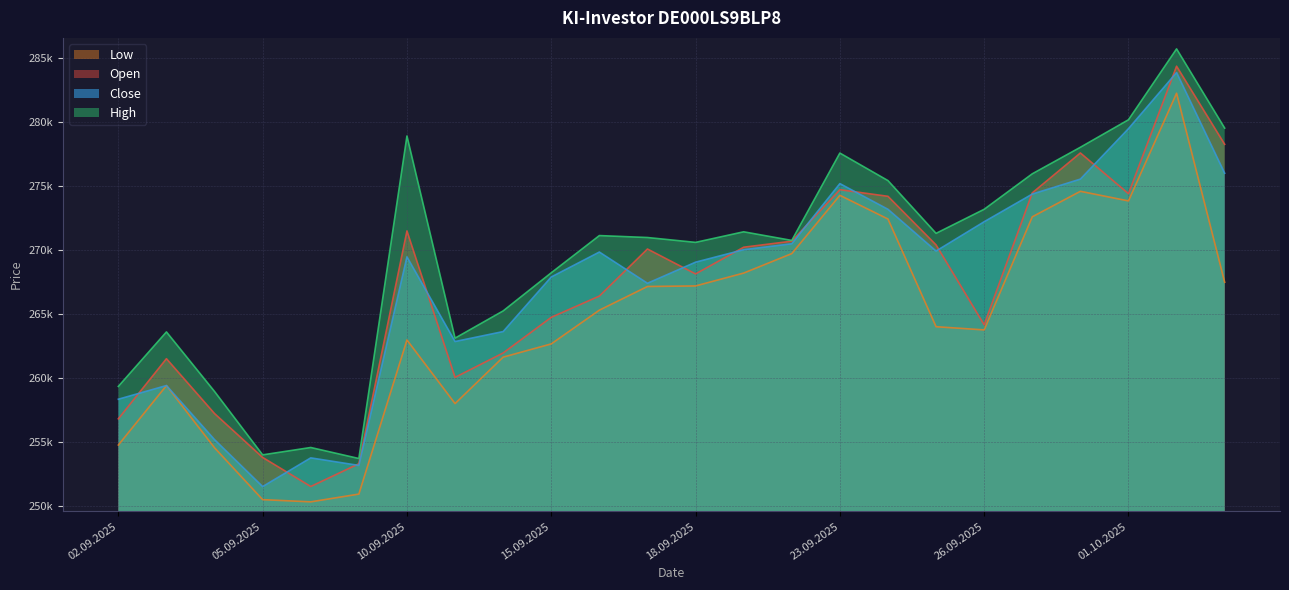

Which category has the highest value across all series?

02.10.2025